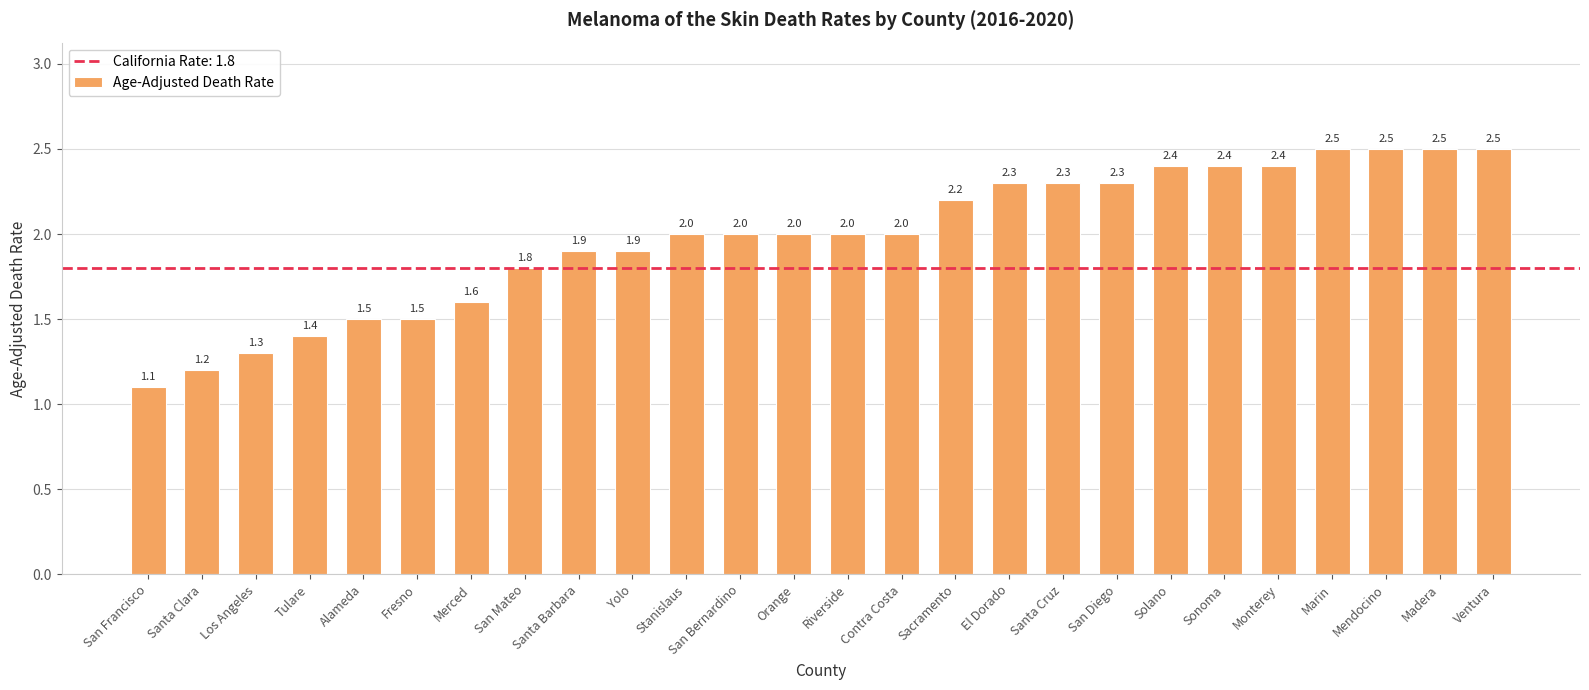

The value at Riverside is 3.4. True or false?

False